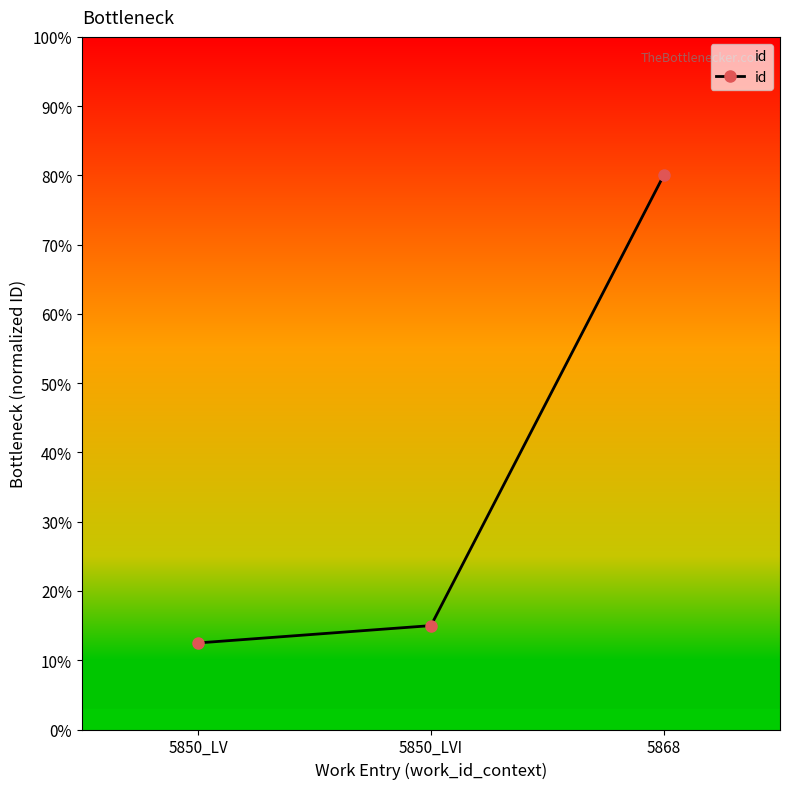

Reading right to left, extract all data points from this chart.

5868=80.0	5850_LVI=15.0	5850_LV=12.5